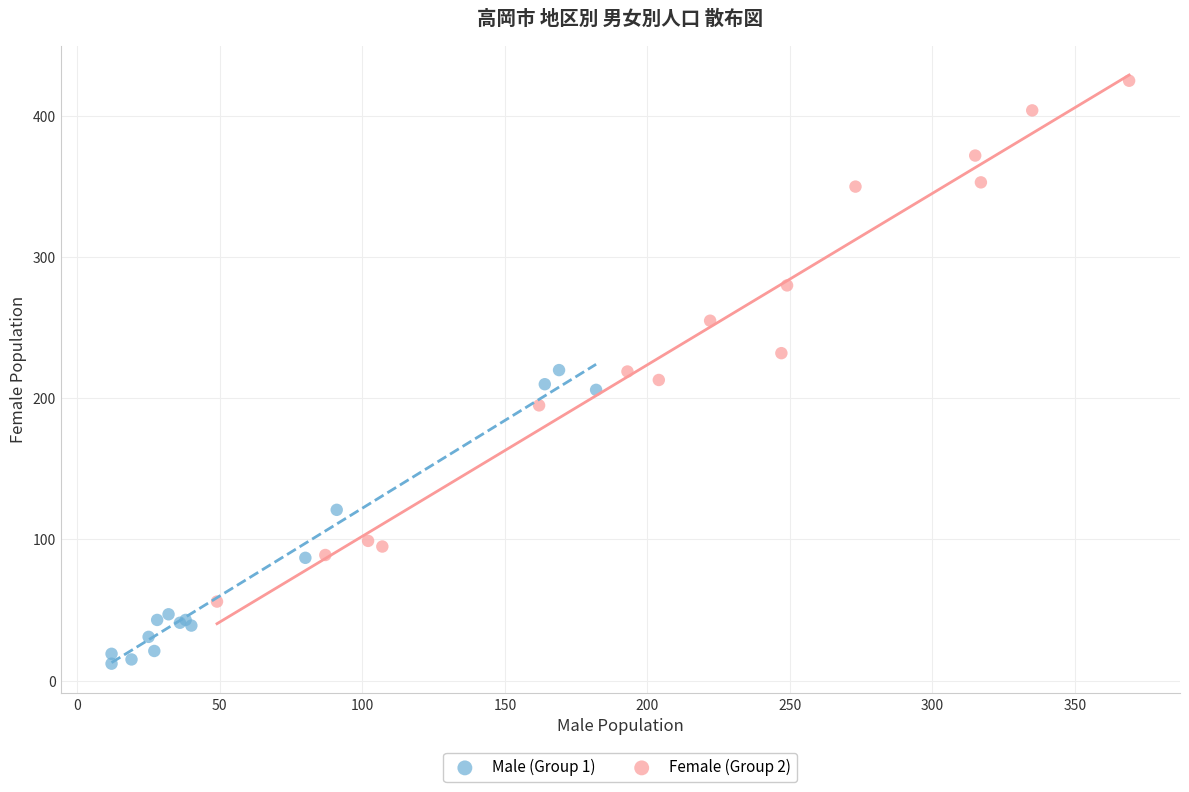

Which series contains the highest Y value?

Female (Group 2)